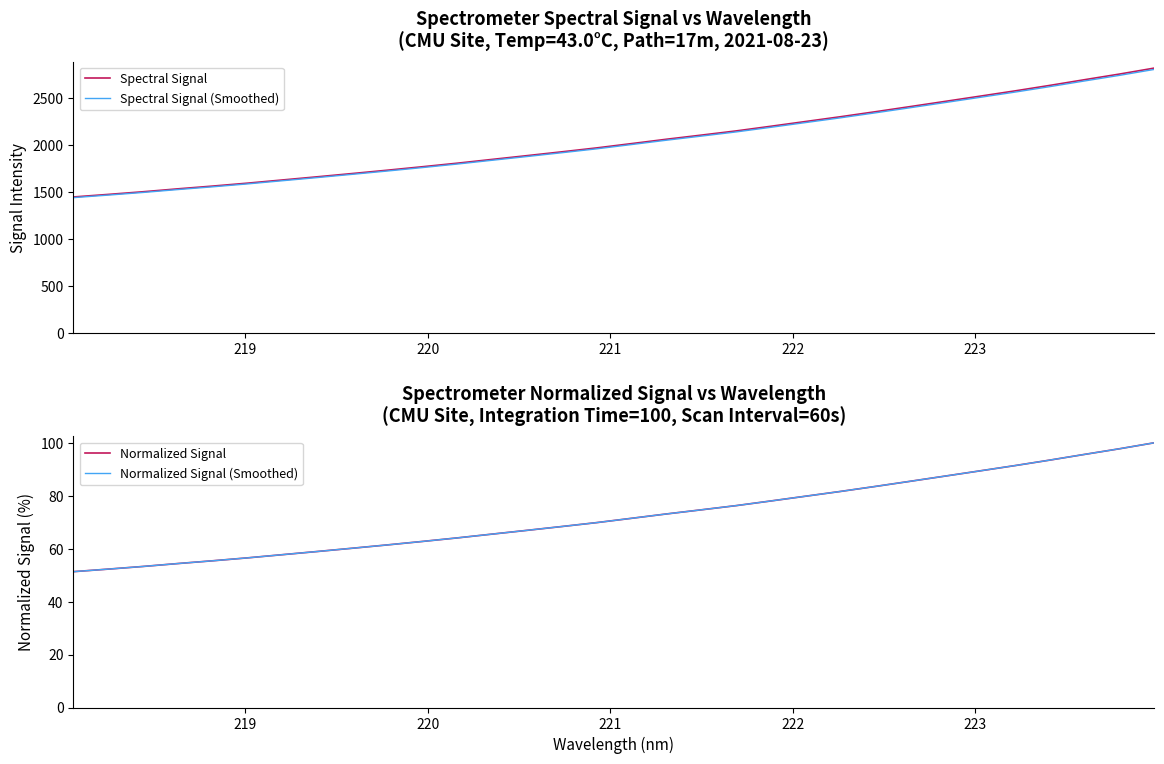

True or false: Spectral Signal (Smoothed) and Spectral Signal cross at least once.

False